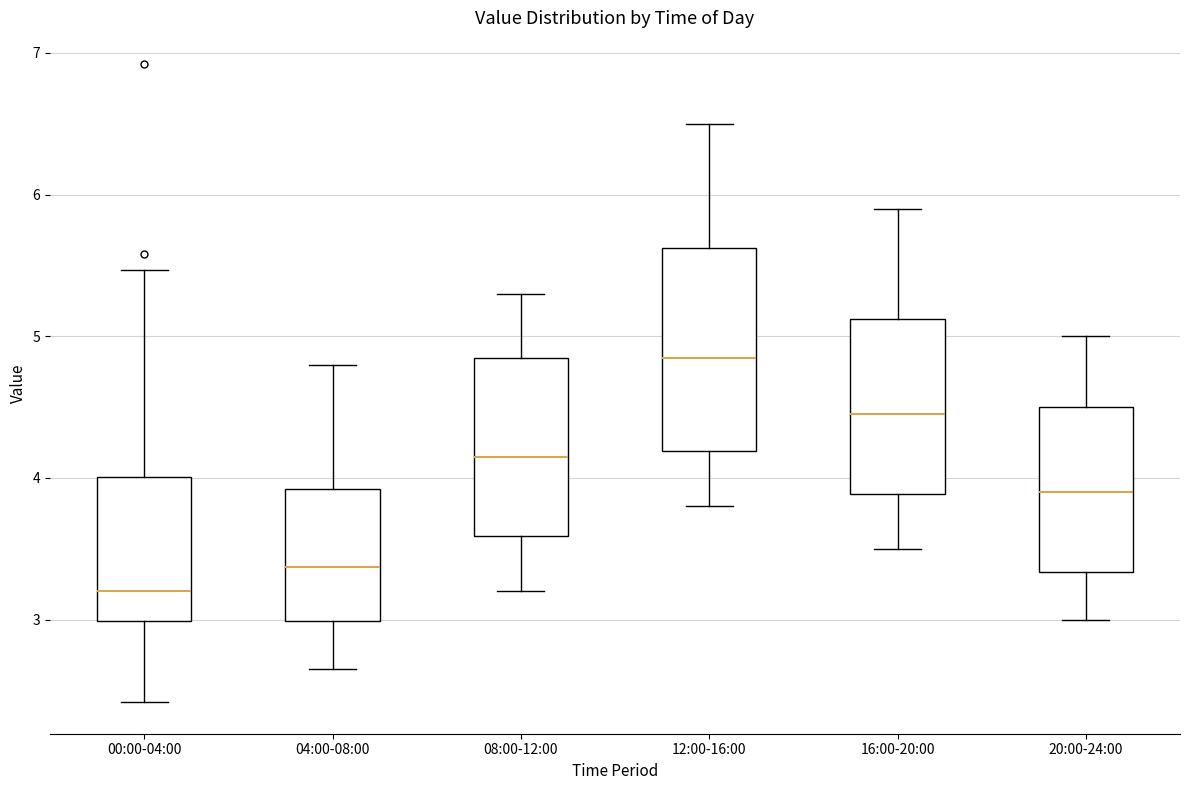

Reading left to right, read every box against the y-axis: the position of its median line, the range the box covers, and the ends of its whiskers. The values are not printed on the chart, so give them approximately, as read against the axis.

00:00-04:00: median 3.2, box 3.0 to 4.0, whiskers 2.4 to 5.5
04:00-08:00: median 3.4, box 3.0 to 3.9, whiskers 2.7 to 4.8
08:00-12:00: median 4.2, box 3.6 to 4.9, whiskers 3.2 to 5.3
12:00-16:00: median 4.9, box 4.2 to 5.6, whiskers 3.8 to 6.5
16:00-20:00: median 4.5, box 3.9 to 5.1, whiskers 3.5 to 5.9
20:00-24:00: median 3.9, box 3.3 to 4.5, whiskers 3.0 to 5.0